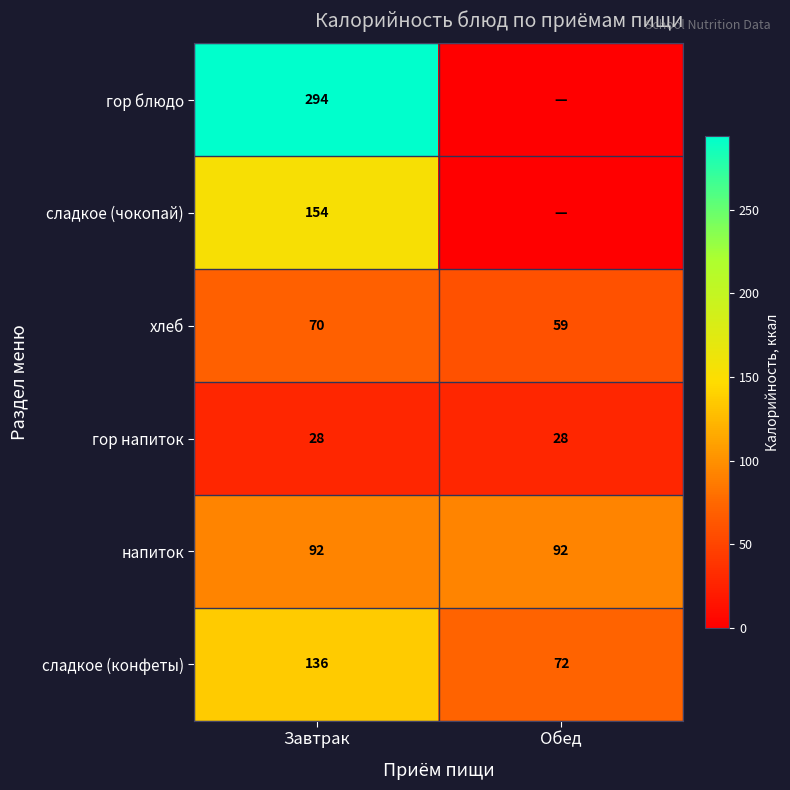

At which category is the sum across all series the highest?

Завтрак